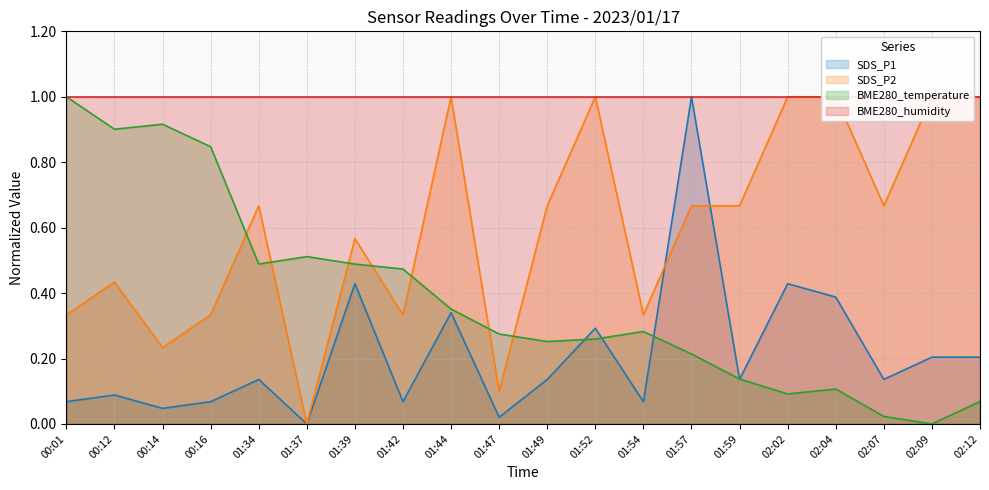

The SDS_P2 series shows 0.3 at 00:16. True or false?

True